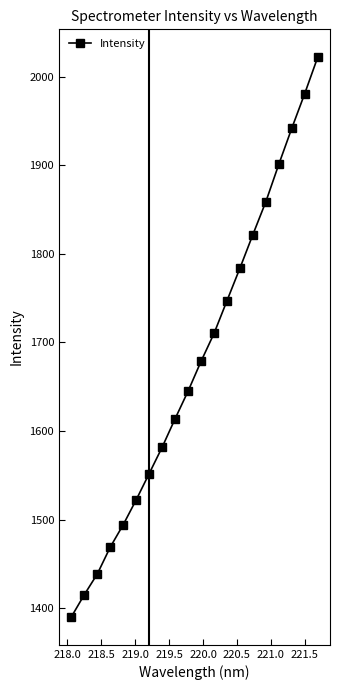

Reading left to right, list all the values displayed in this chart.

1390.3	1415.4	1438.7	1469.1	1494.4	1522.5	1552.1	1581.8	1614.0	1645.1	1678.7	1710.2	1747.1	1783.9	1821.8	1858.9	1901.1	1941.8	1980.9	2021.9